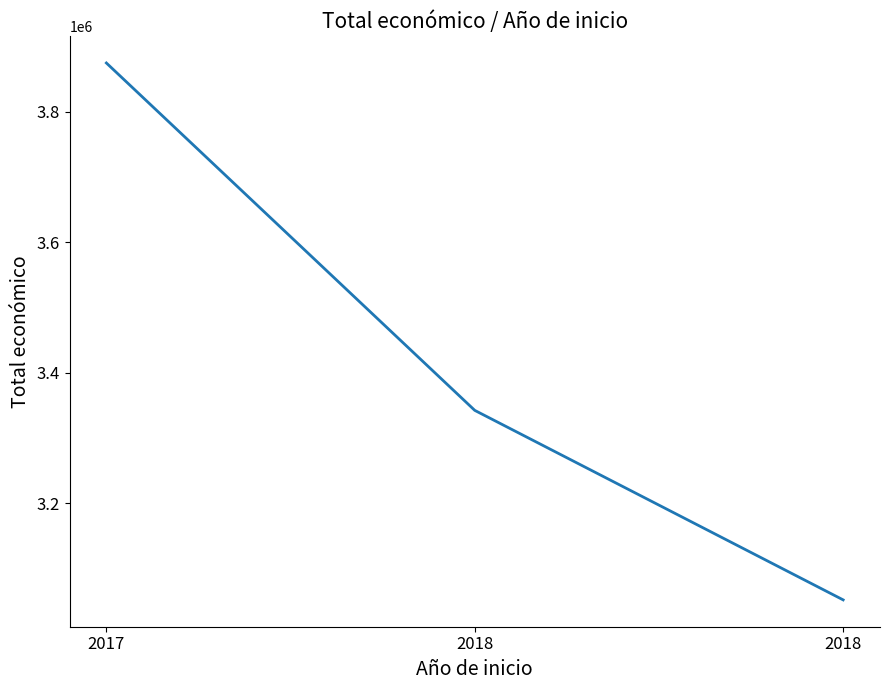

How many lines are shown in the chart?

1